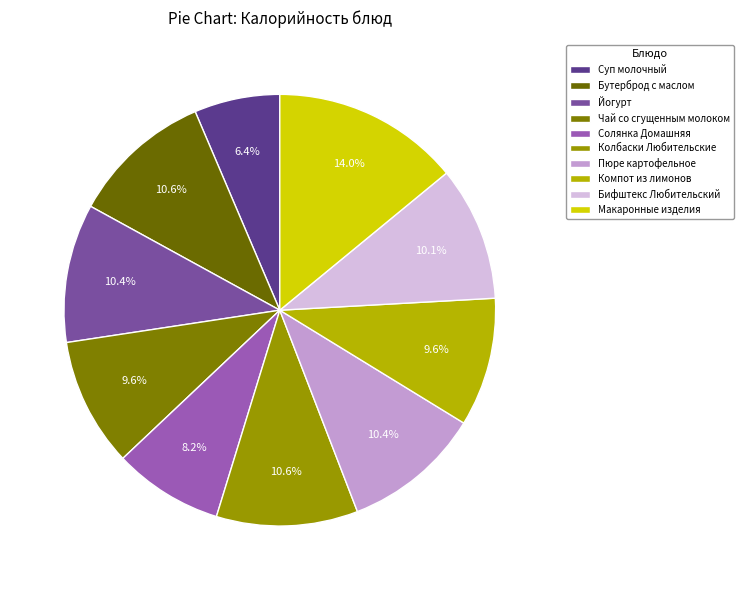

To the nearest percent, what portion does Колбаски Любительские represent?

11%